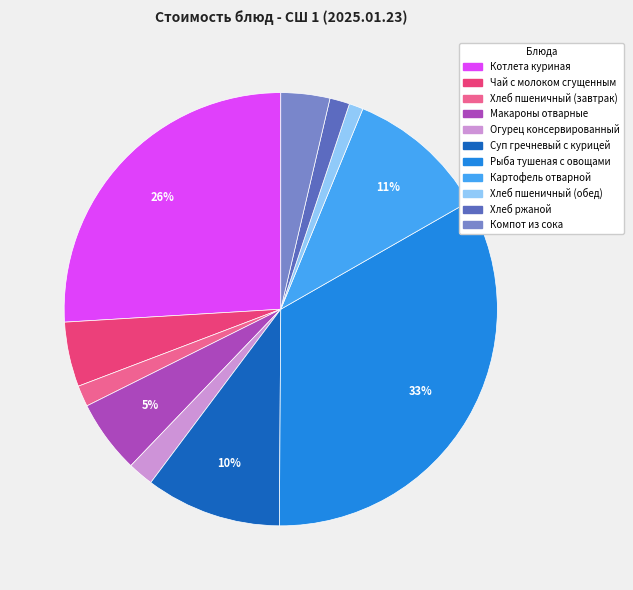

Which has a higher value, Котлета куриная or Суп гречневый с курицей?

Котлета куриная